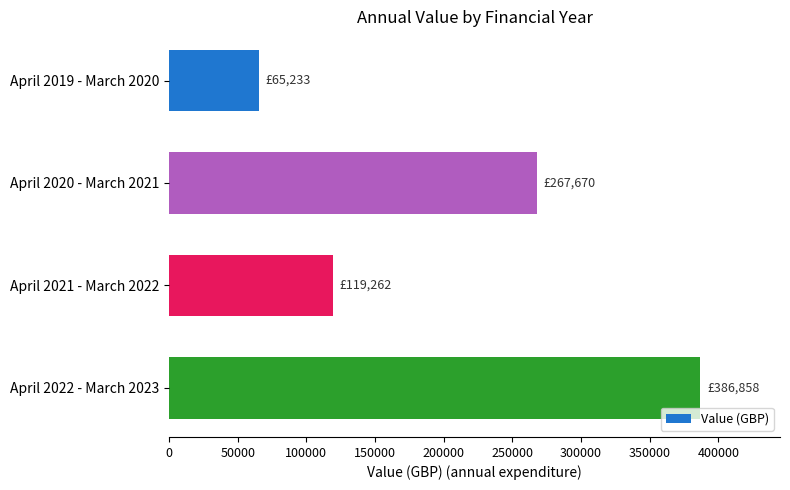

Rank the categories by value from lowest to highest.

April 2019 - March 2020, April 2021 - March 2022, April 2020 - March 2021, April 2022 - March 2023